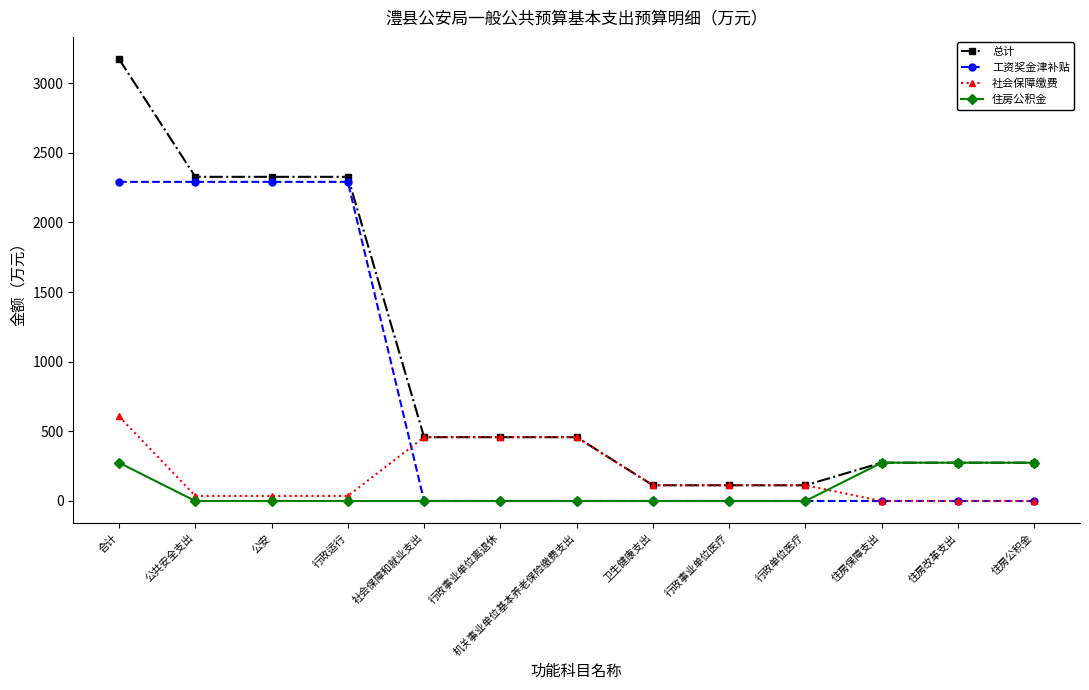

Is it true that 工资奖金津补贴 equals 1410.4 at 公安?

False